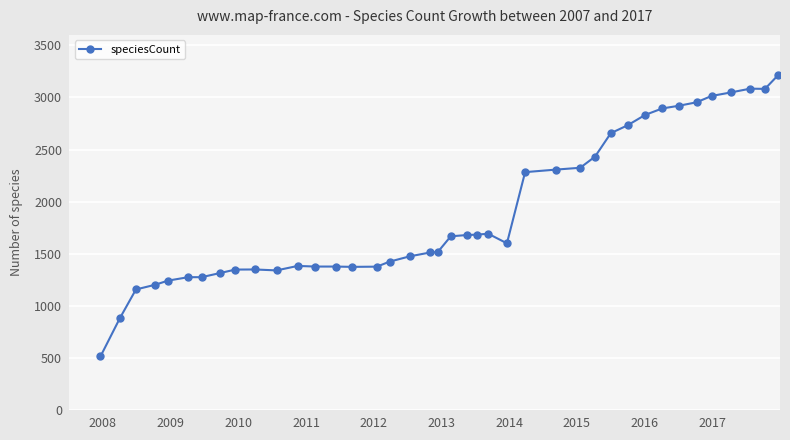

What is the maximum value shown in the chart?

3214